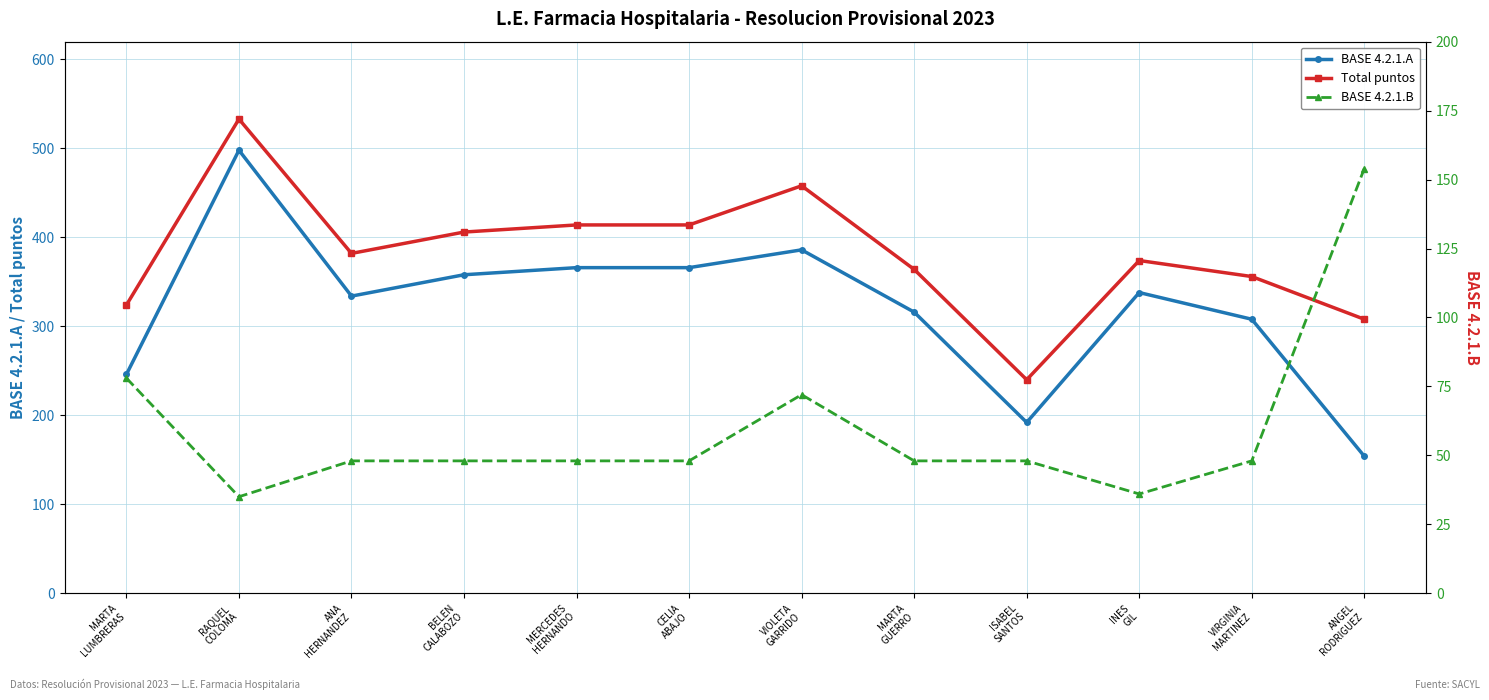

True or false: BASE 4.2.1.A has more than 1 points higher than both neighbors.

True